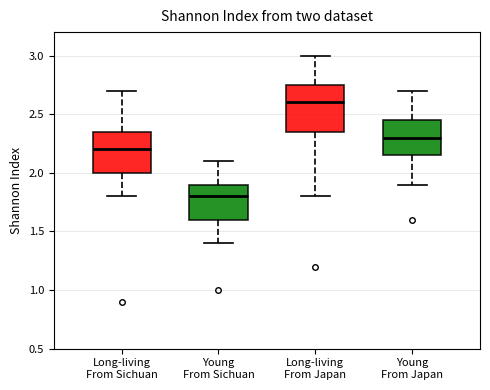

Where is the upper edge of the box for Young From Sichuan on the y-axis? The values are not printed on the chart, so give them approximately, as read against the axis.

1.90